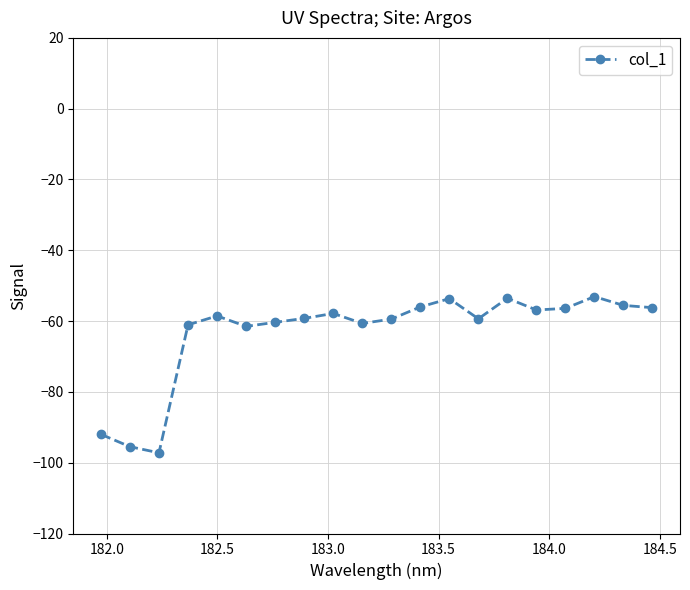

What is the average value?

-63.2